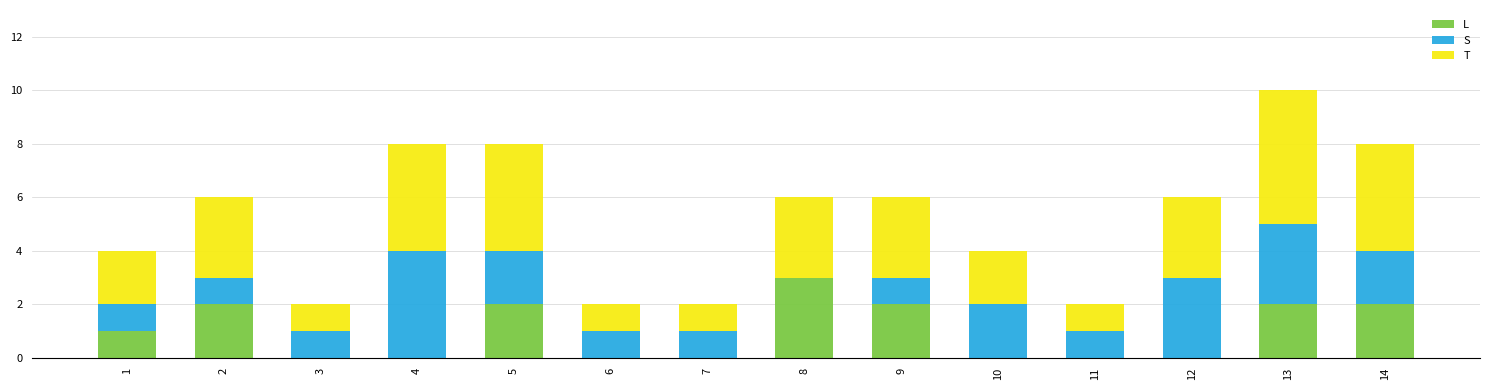

What is the highest value of the L series?

3